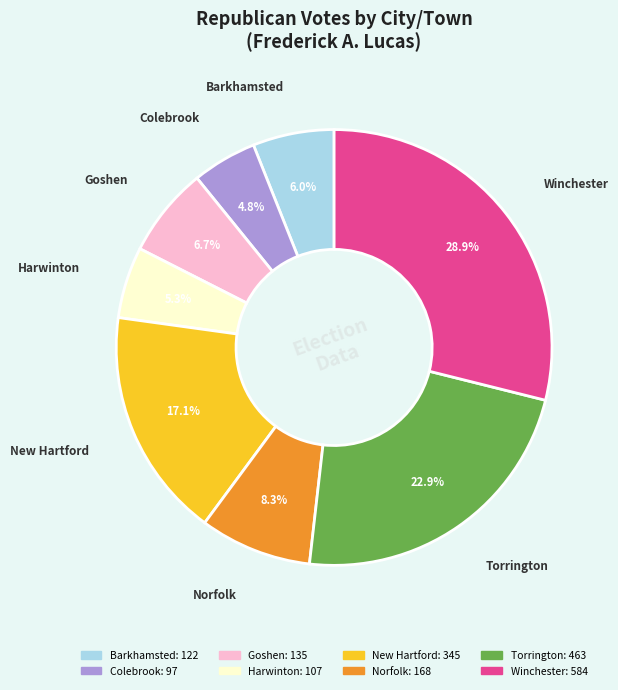

To the nearest percent, what is the combined percentage of New Hartford and Norfolk?

25%